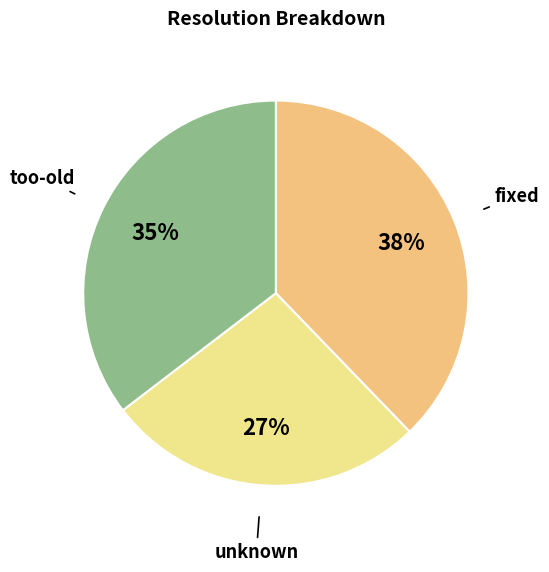

Do unknown and too-old together represent more than half of the pie?

Yes